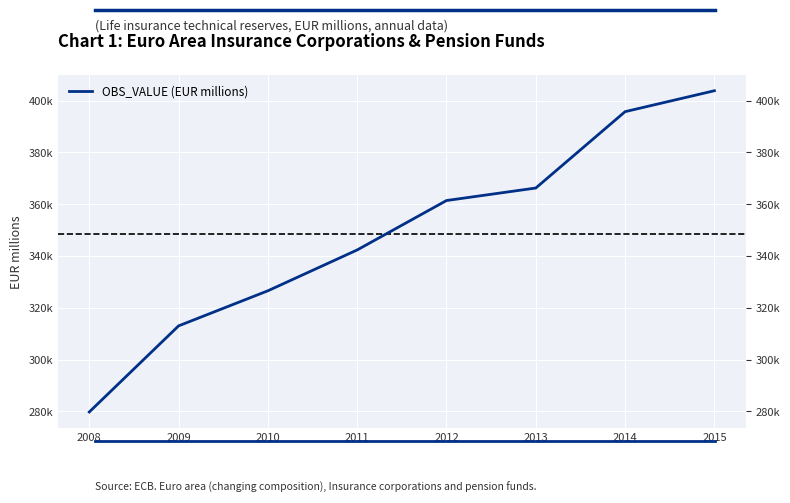

What is the difference between the maximum and minimum values?

124041.7